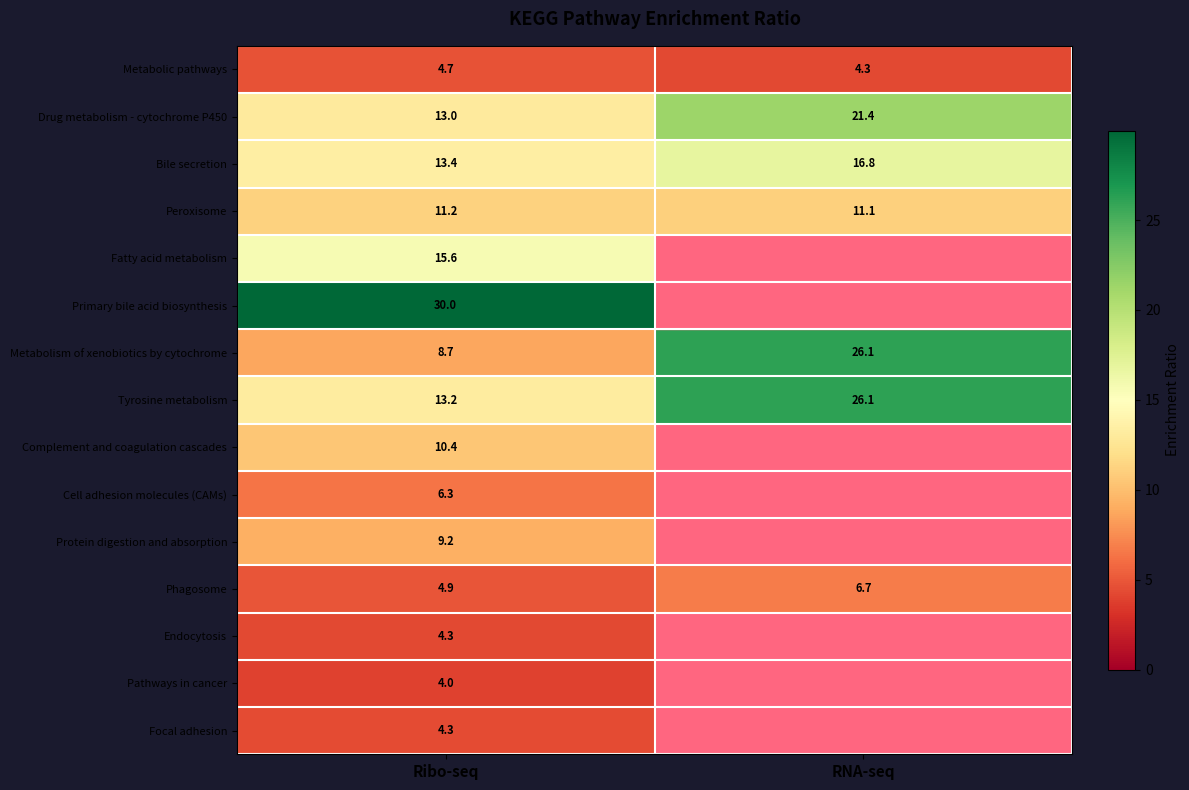

Is it true that Protein digestion and absorption equals 13.9 at Ribo-seq?

False